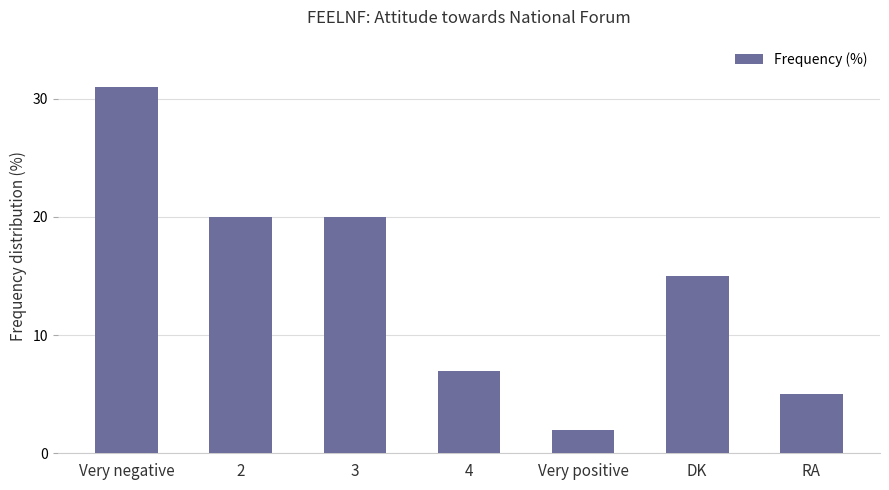

What is the minimum value shown in the chart?

2